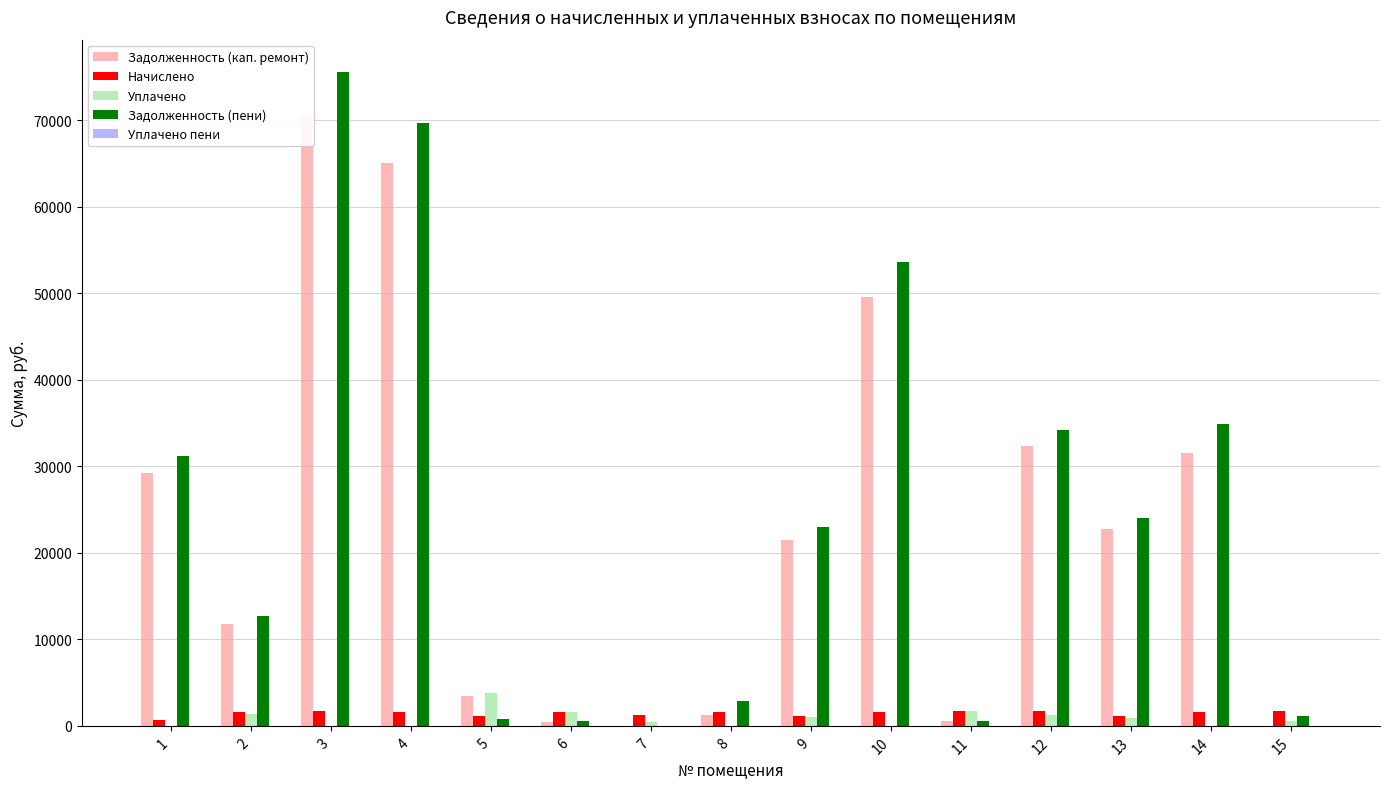

What are all the series names shown in the legend?

Задолженность (кап. ремонт), Начислено, Уплачено, Задолженность (пени), Уплачено пени